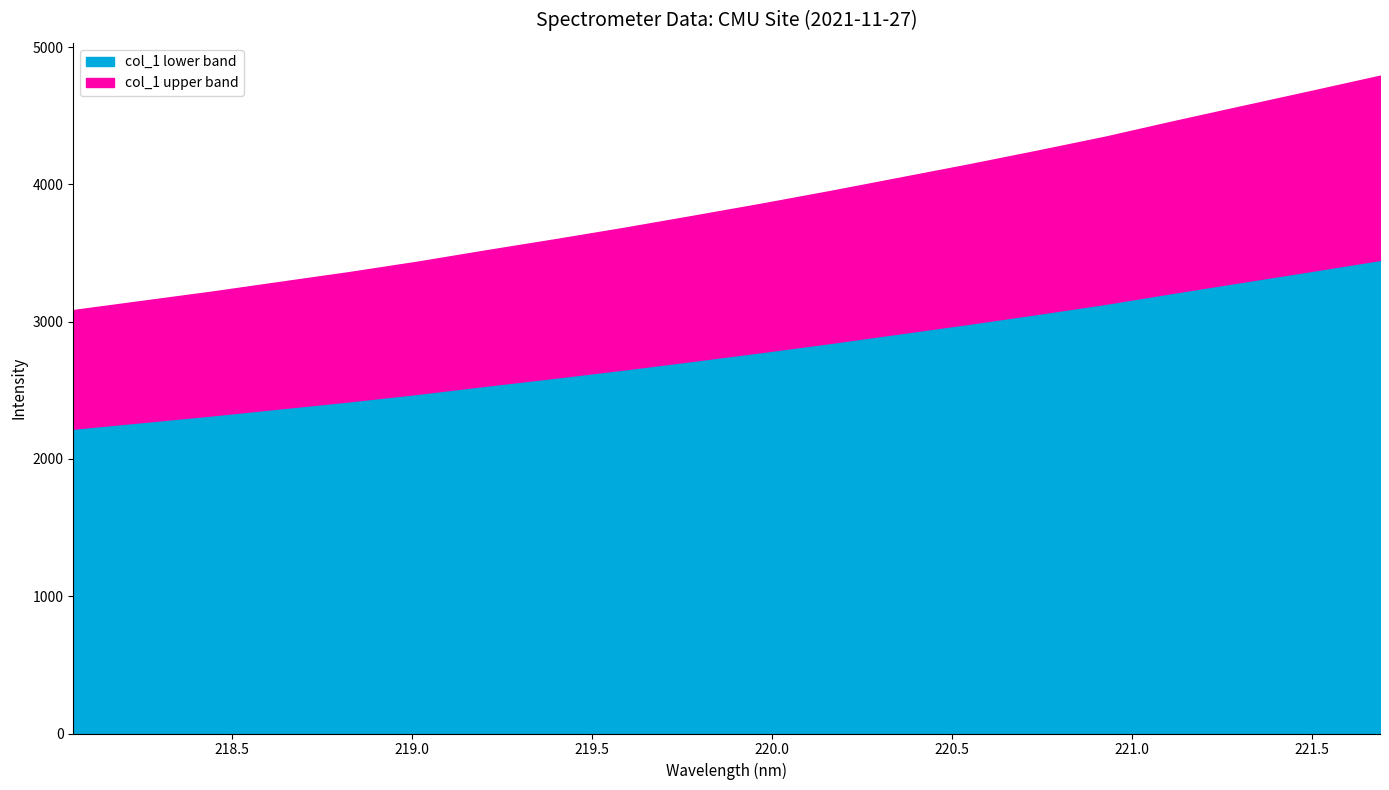

Reading right to left, what are all the values shown in this chart?

4792.0	4680.9	4571.2	4461.0	4347.5	4244.5	4144.3	4048.0	3951.8	3859.5	3770.7	3683.4	3600.4	3519.9	3437.0	3360.5	3289.6	3218.1	3151.5	3084.7